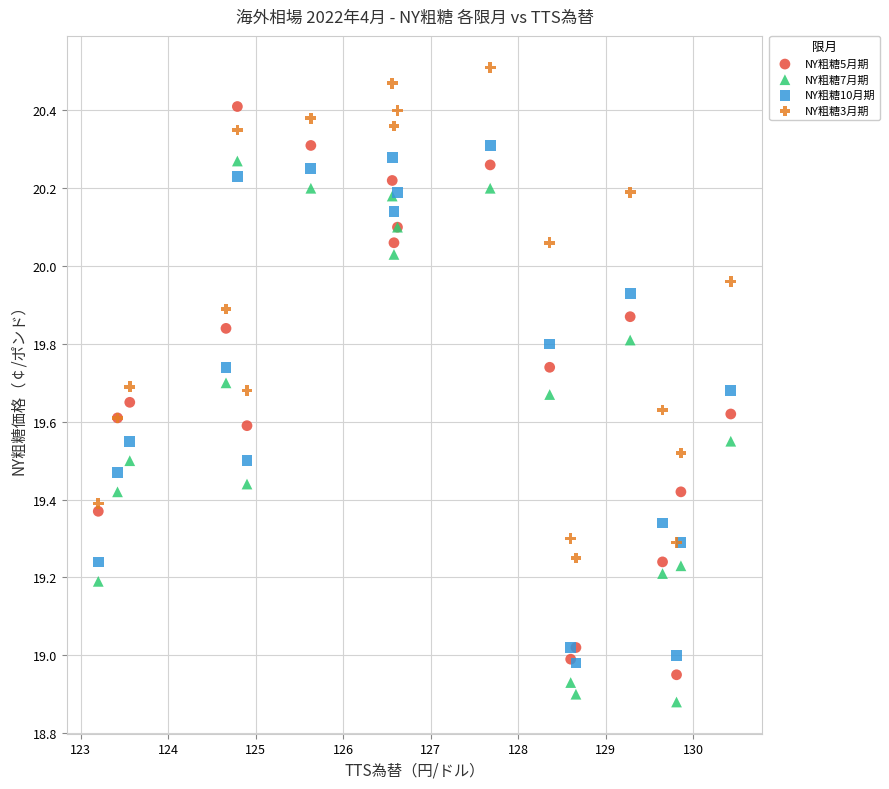

Which series reaches the maximum Y coordinate?

NY粗糖3月期